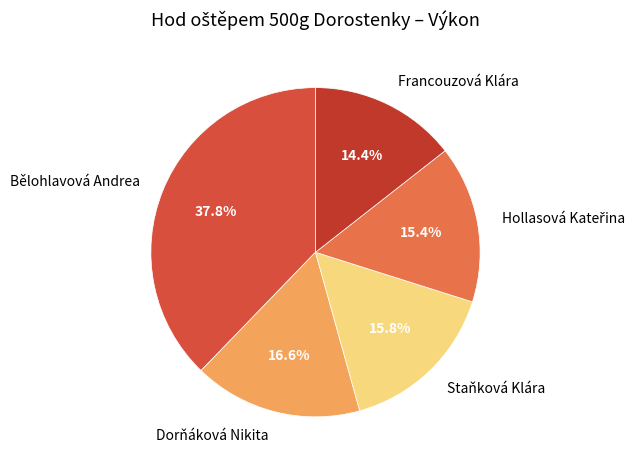

True or false: Bělohlavová Andrea accounts for 38% of the total.

True